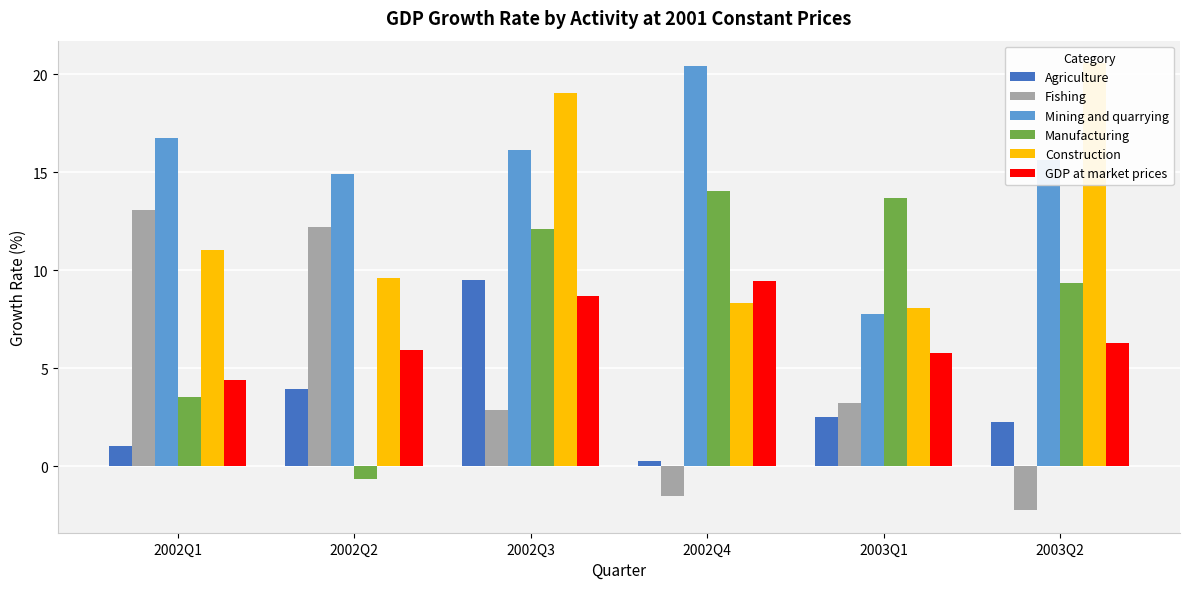

Is the value of Manufacturing at 2002Q2 greater than the value of Construction at 2002Q1?

No